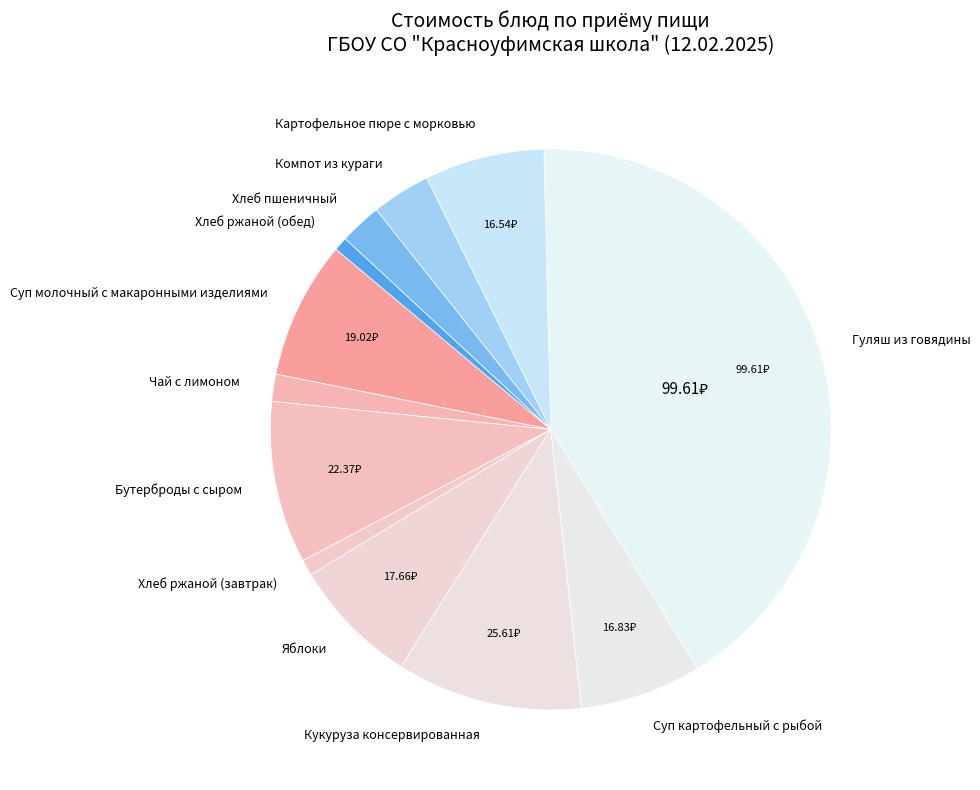

Is it true that Гуляш из говядины is 48% of the pie?

False